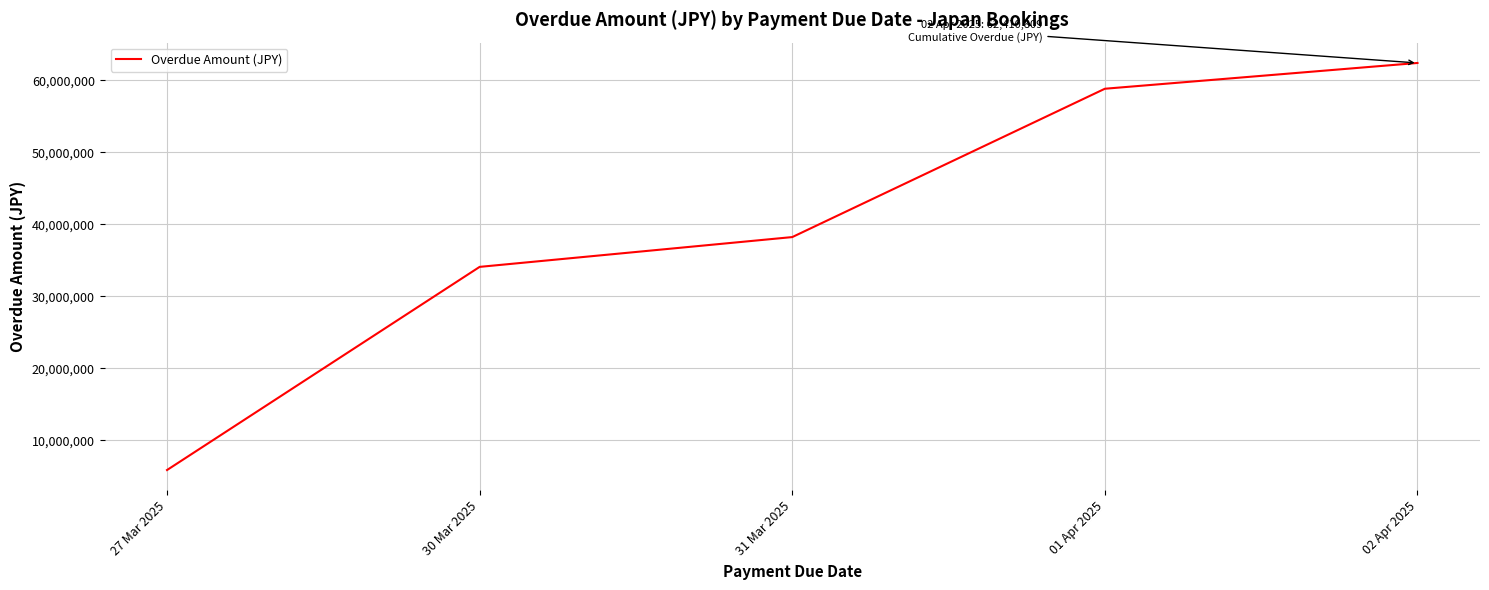

Where does the data first go above 38223027?

31 Mar 2025